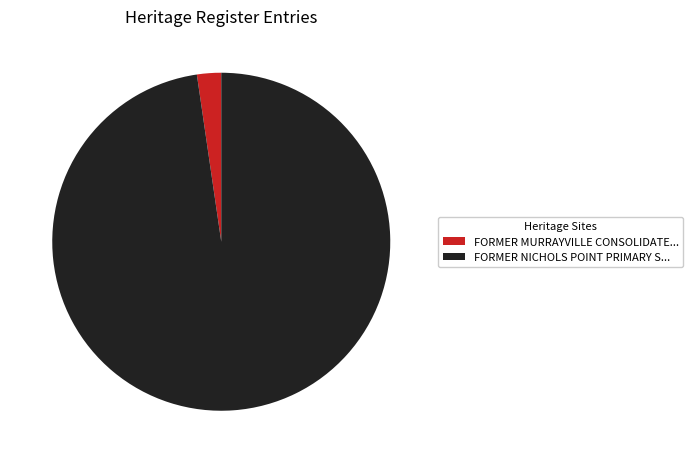

How many slices are in this pie chart?

2